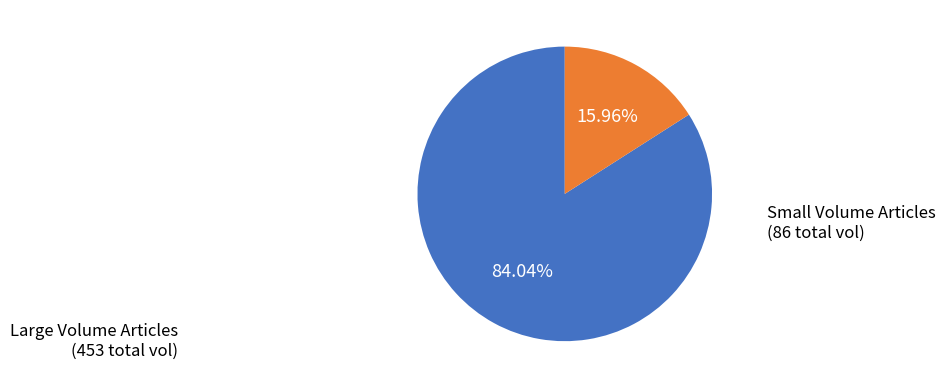

Combined, do Large Volume Articles and Small Volume Articles account for over 50%?

Yes